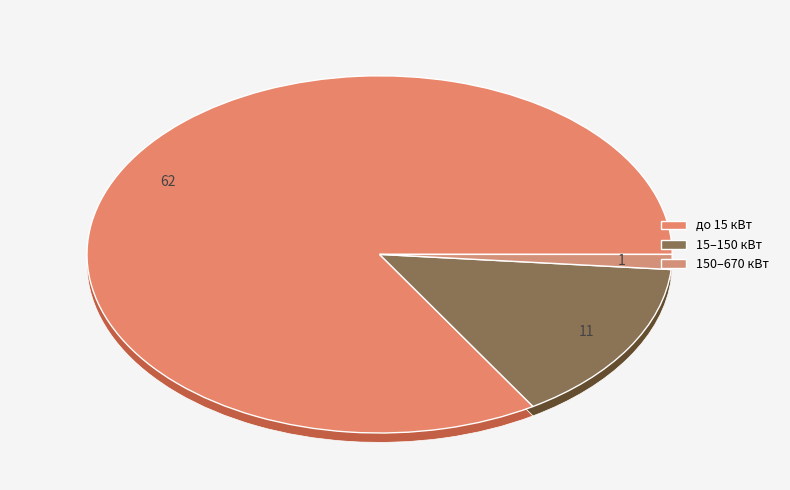

What is the change in value from до 15 кВт включительно to свыше 150 кВт и менее 670 кВт?

-61